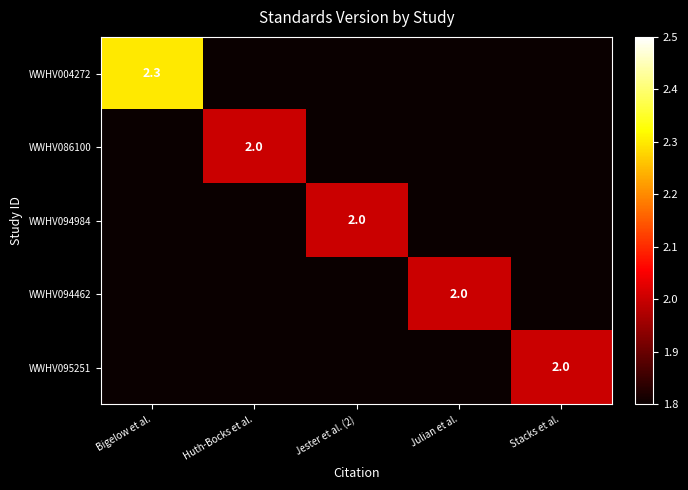

Is it true that WWHV094462 equals 2.0 at Julian et al.?

True